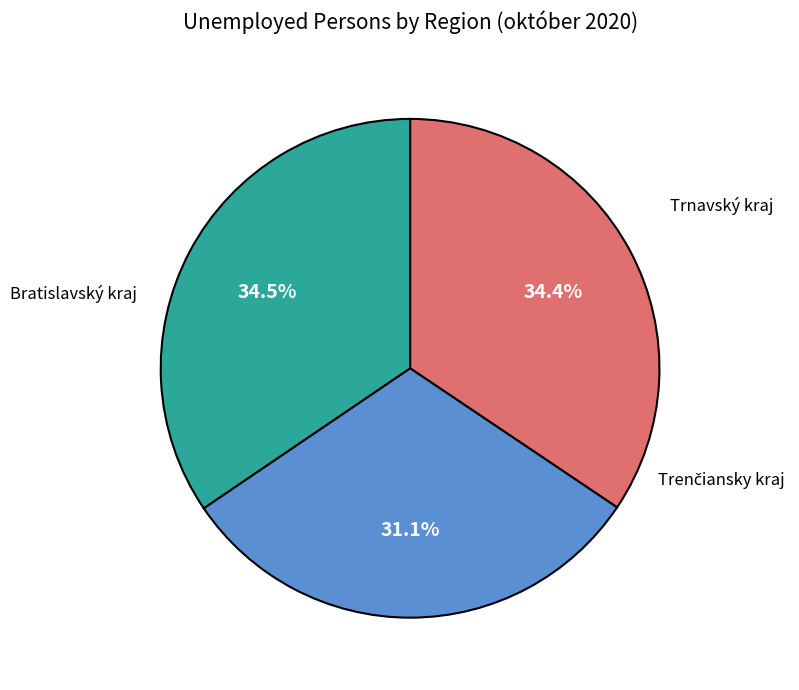

Is there any slice that represents more than half of the pie?

No